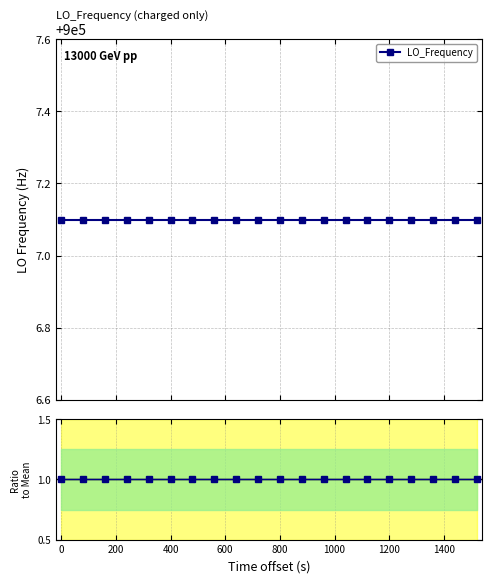

Rank the series by their maximum value, from highest to lowest.

LO_Frequency, Ratio to Mean